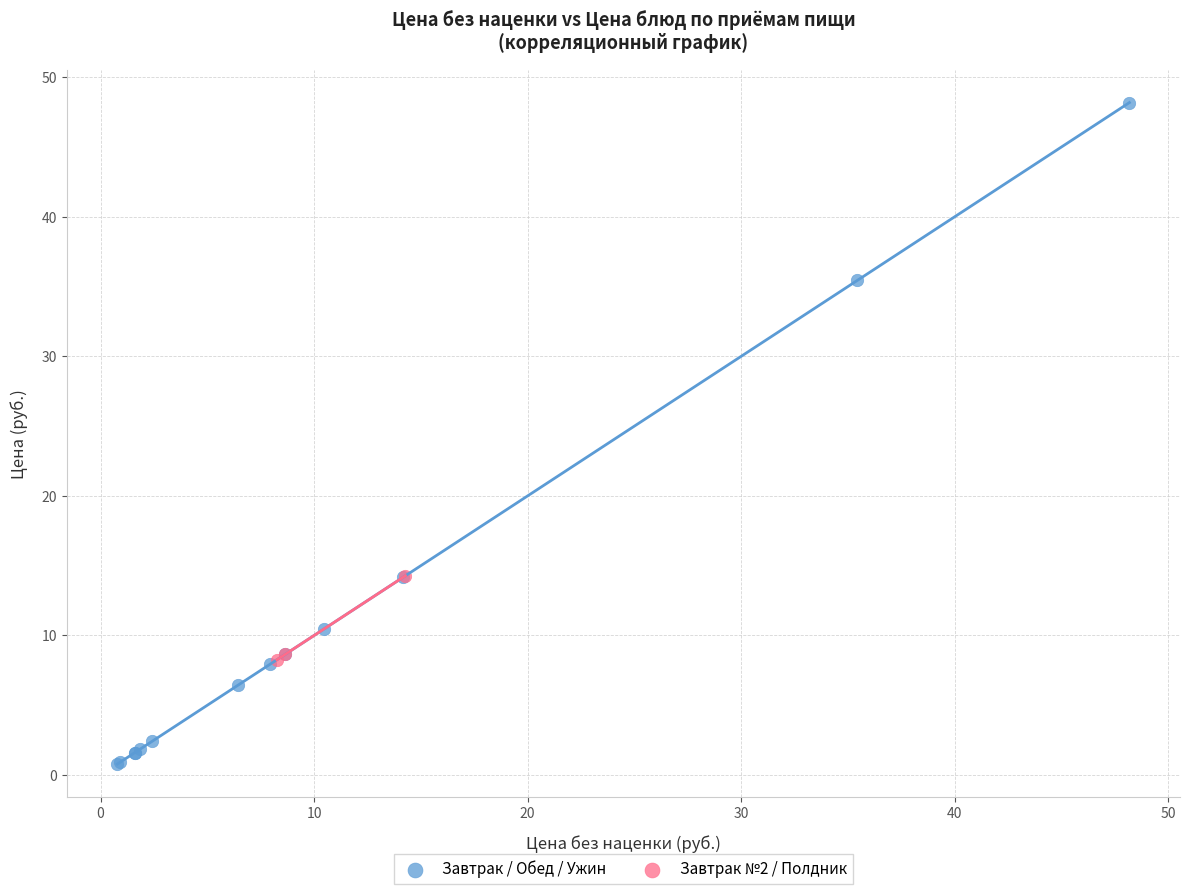

Which series contains the highest Y value?

Завтрак / Обед / Ужин